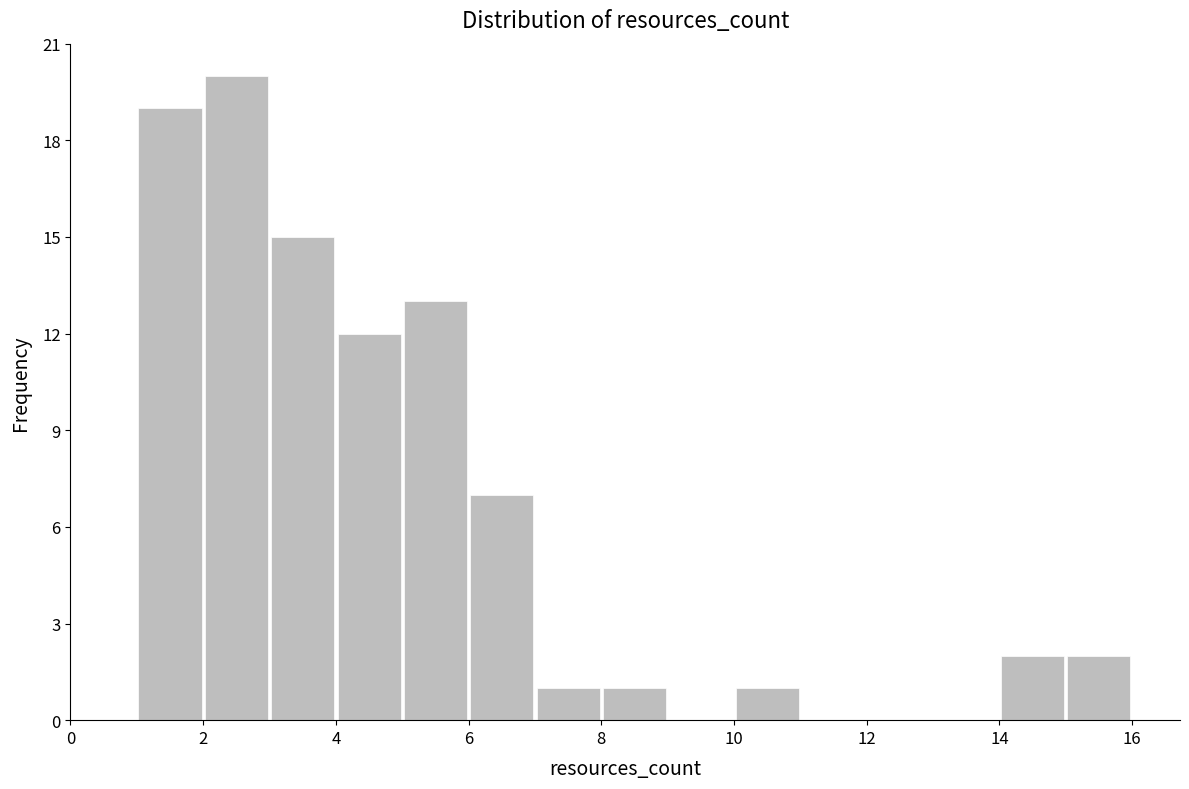

What is the height of the bar covering 4 to 5 on the x-axis? The values are not printed on the chart, so give them approximately, as read against the axis.

12